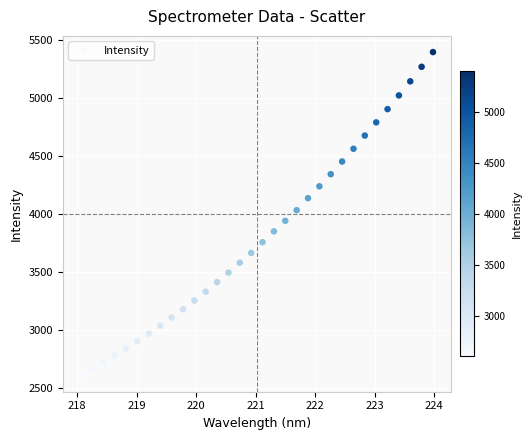

What is the range of Y values (max minus min)?

2791.4